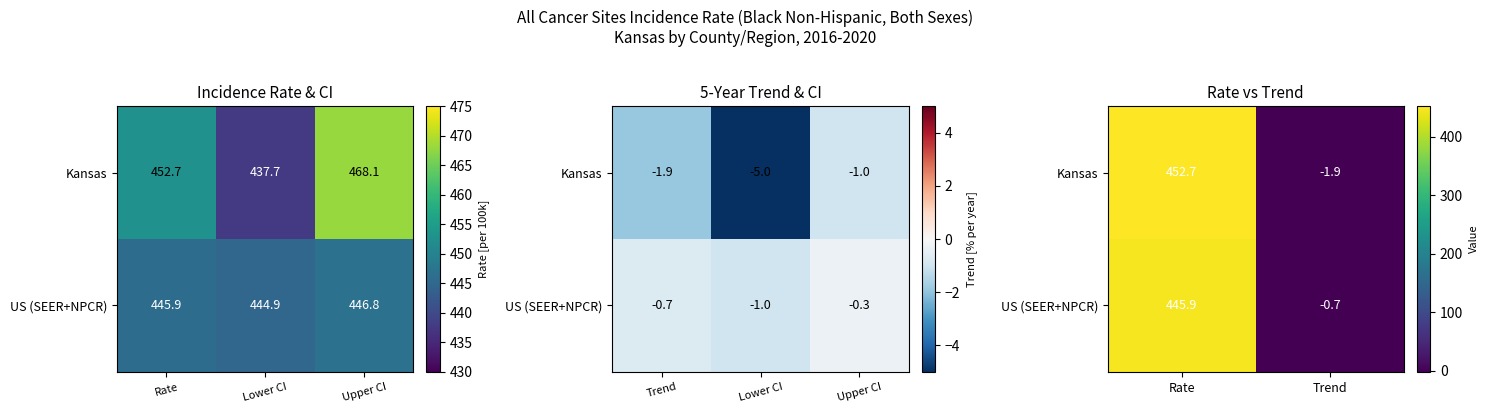

What is the sum of all Kansas values?

450.8